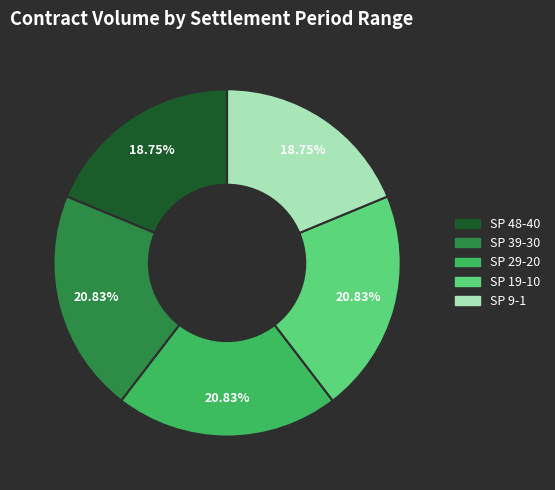

Approximately how many times larger is the value at SP 19-10 compared to SP 9-1?

1.1